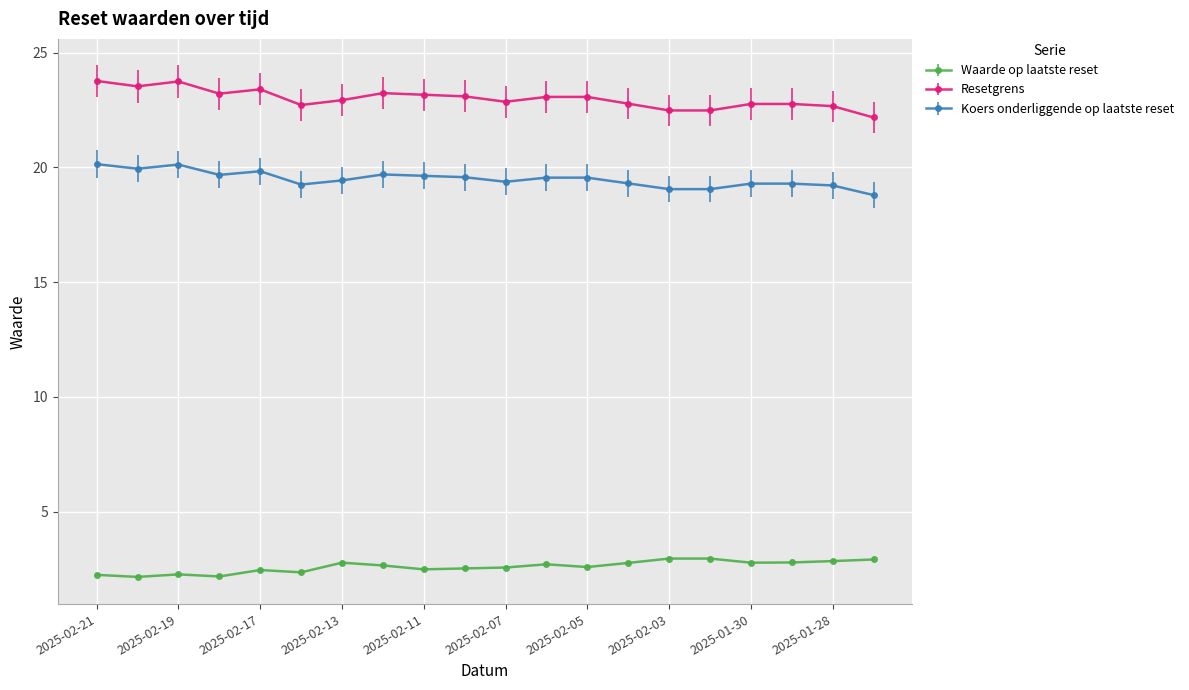

At how many categories does at least one series exceed 15?

20